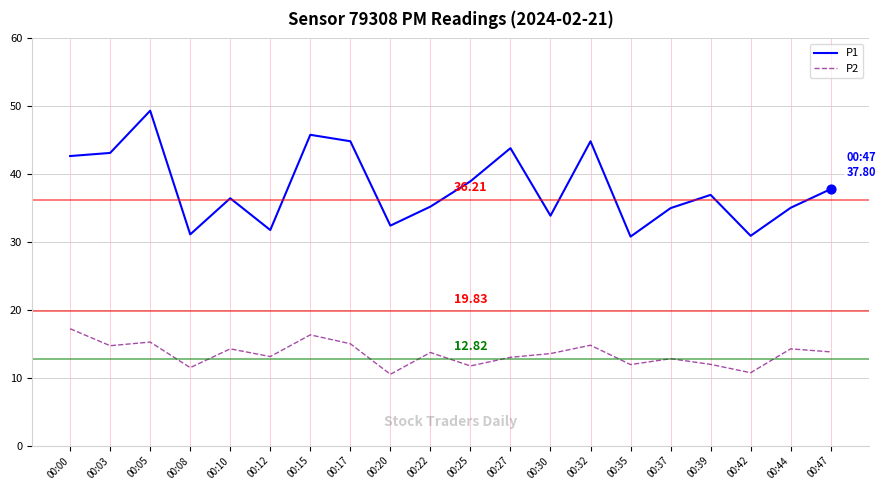

Which series has the widest spread of values?

P1